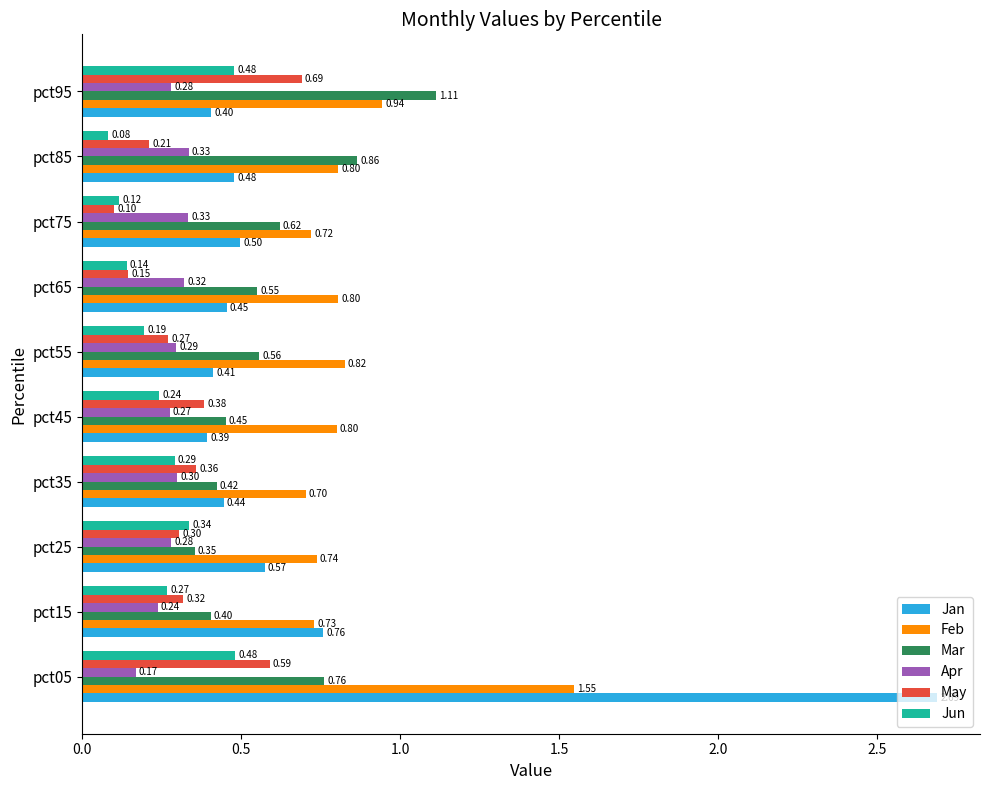

Which series changed the most between pct55 and pct75?

May